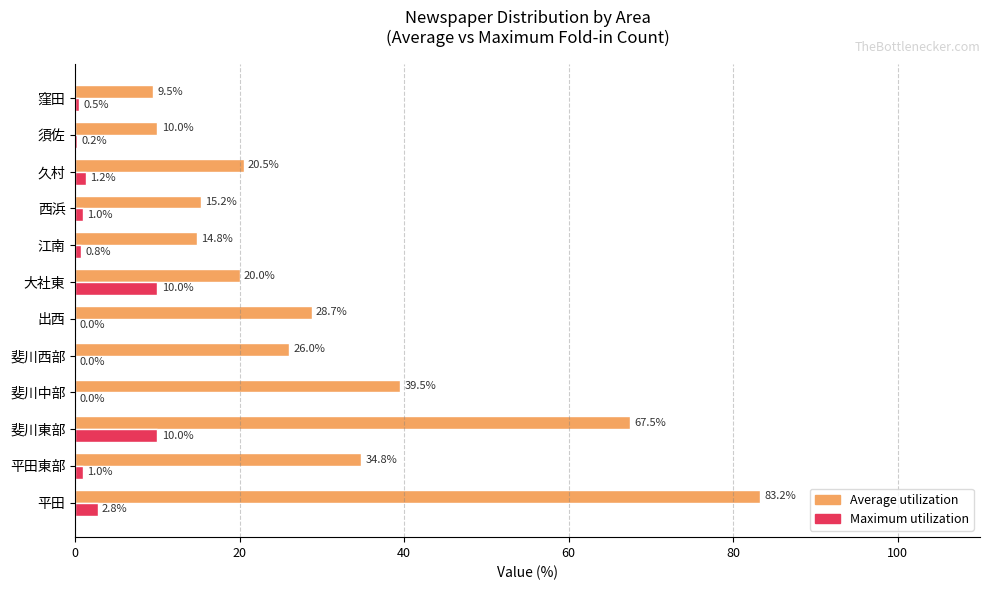

What is the average value of the Maximum utilization series?

2.3